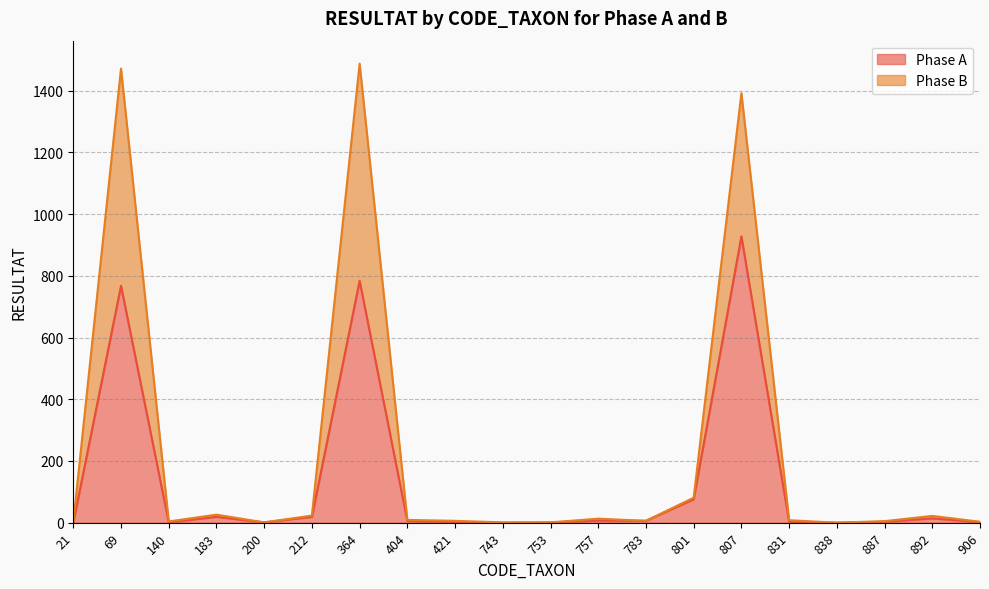

Which series changed the most between 807 and 887?

Phase B